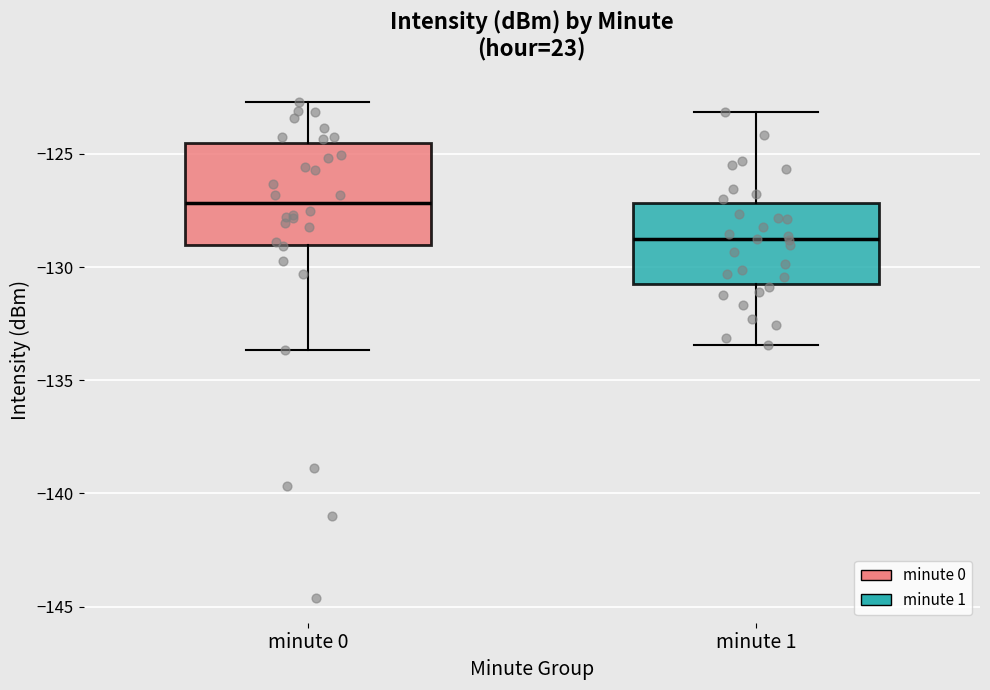

Comparing the boxes themselves (not the whiskers), which one is the tallest?

minute 0